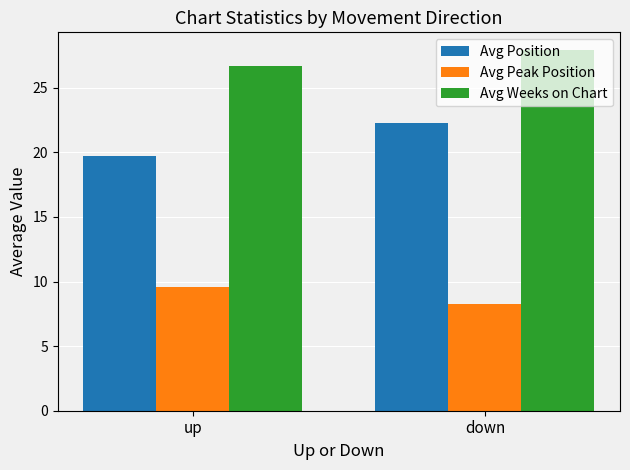

What is the difference between the Avg Weeks on Chart values at up and down?

1.2